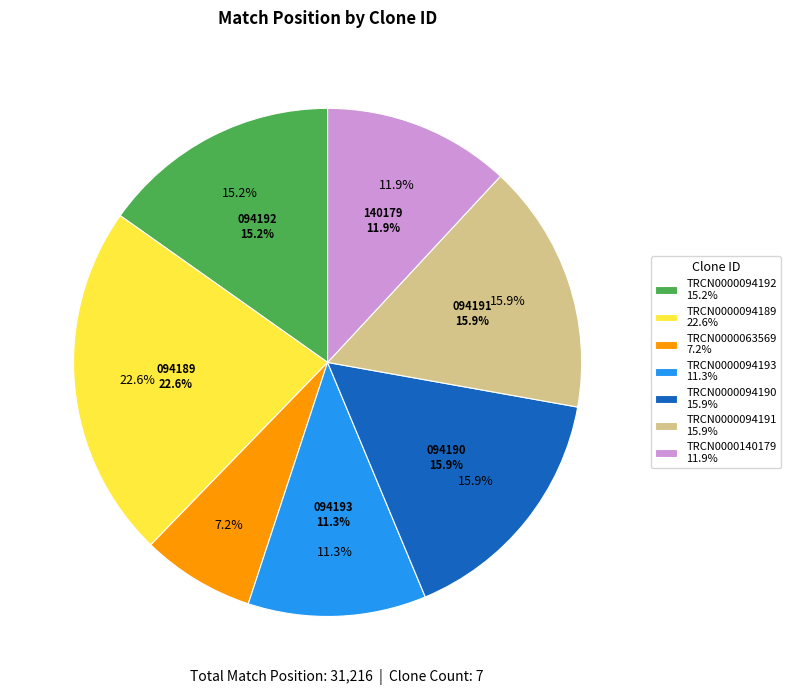

What is the ratio of the value at TRCN0000094190 to the value at TRCN0000063569?

2.2